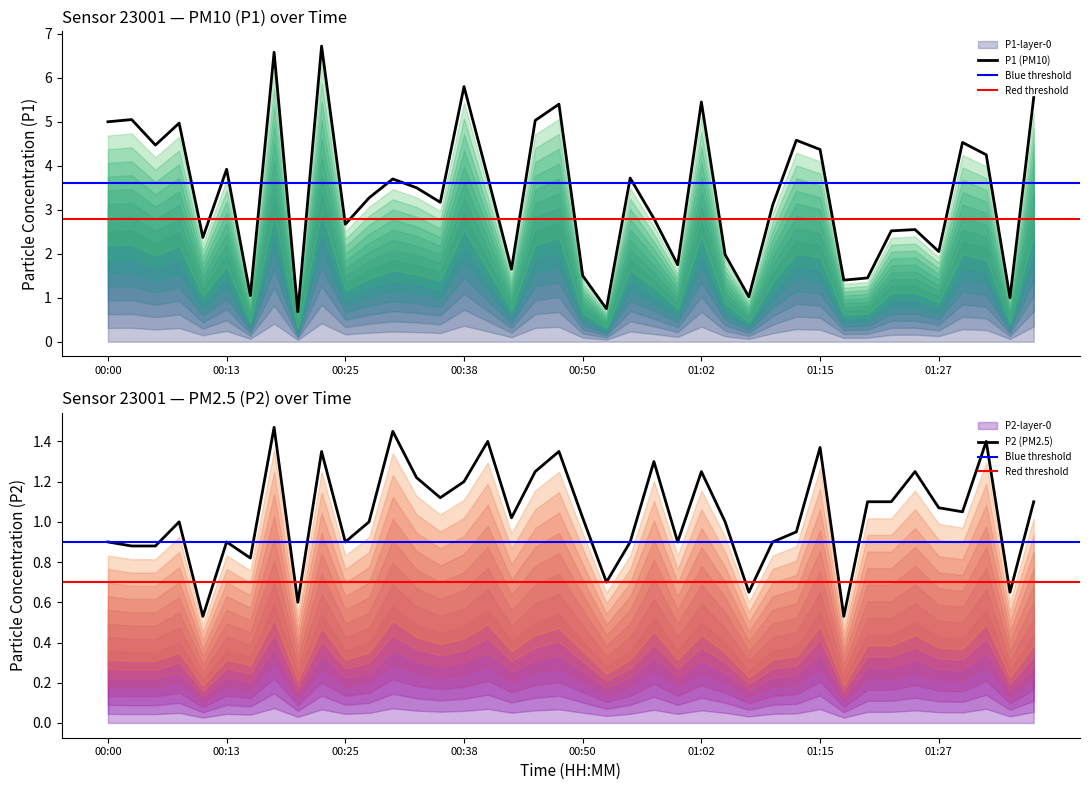

Is the value of P2 at 01:20 greater than the value of P1 at 00:18?

No